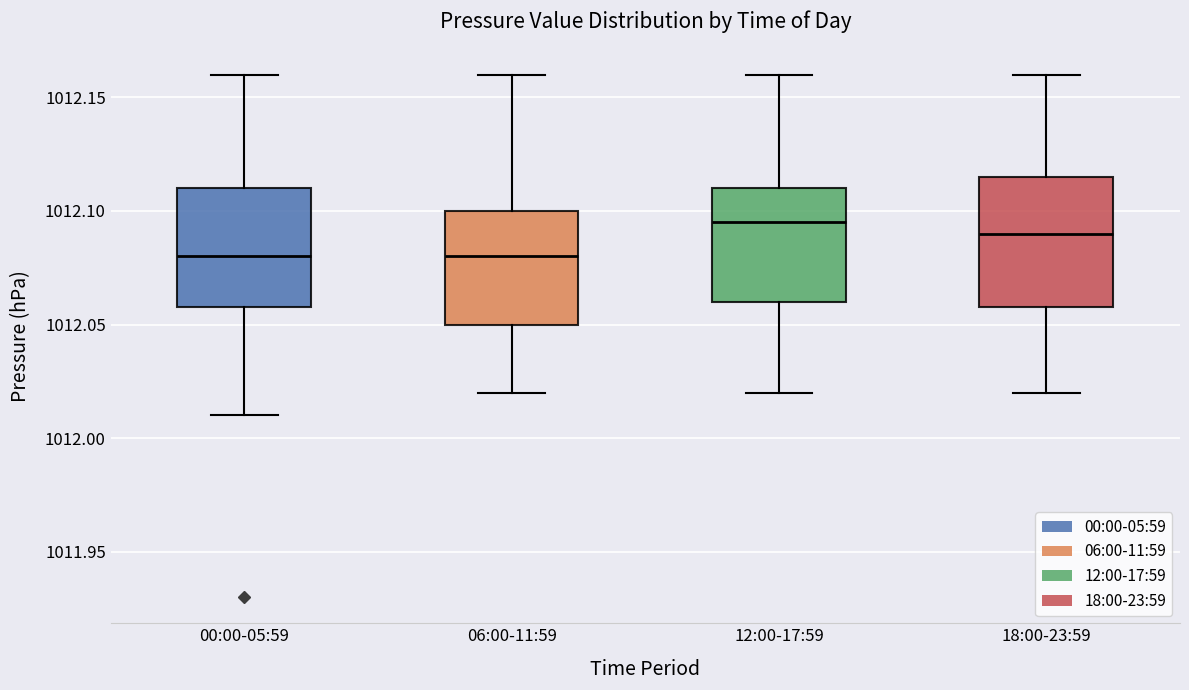

Where is the lower edge of the box for 12:00-17:59 on the y-axis? The values are not printed on the chart, so give them approximately, as read against the axis.

1012.060